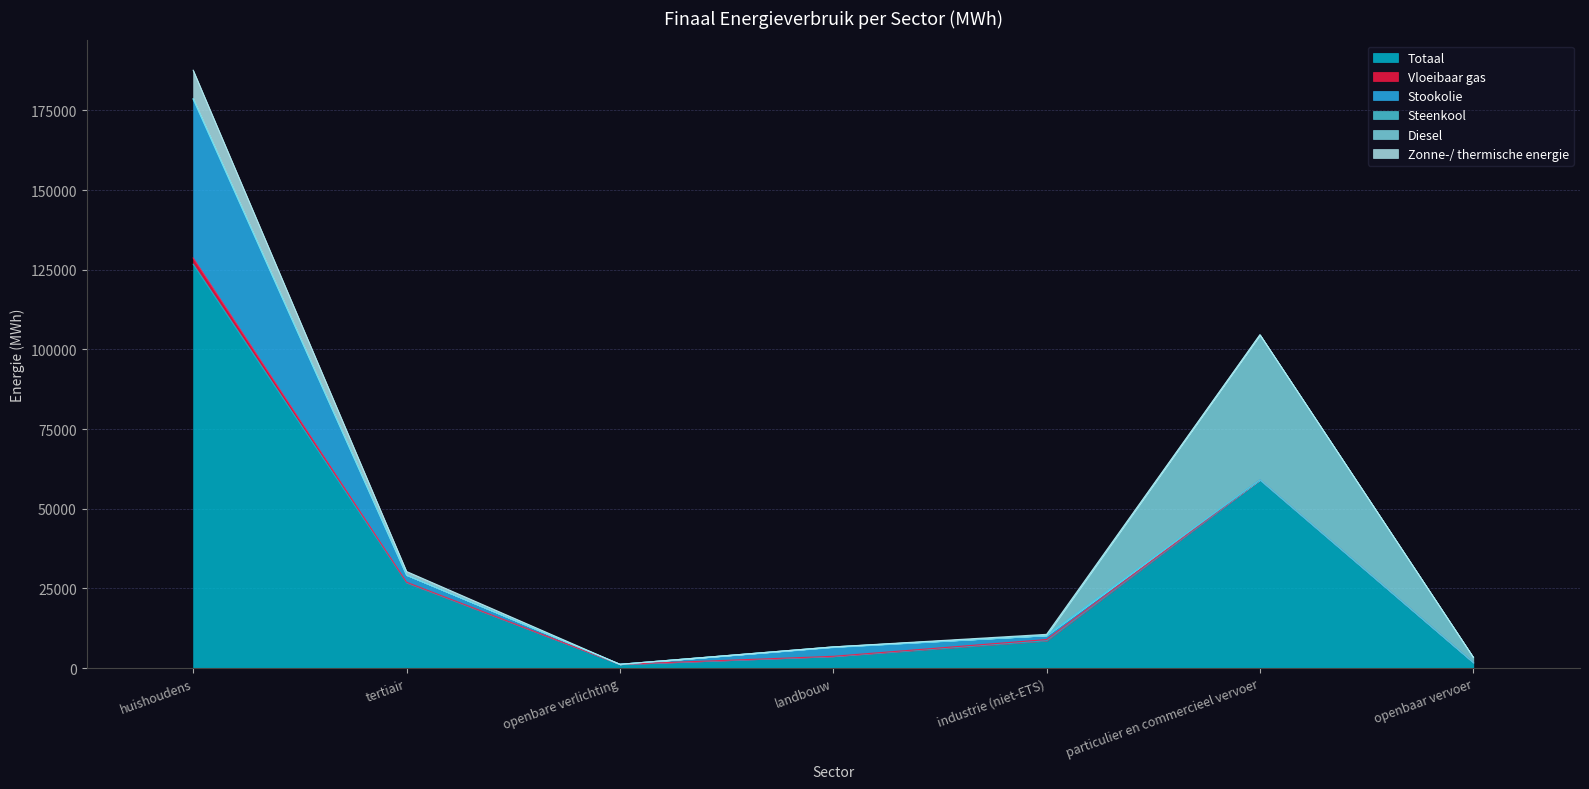

The value of Diesel at tertiair is 20592.1. True or false?

False